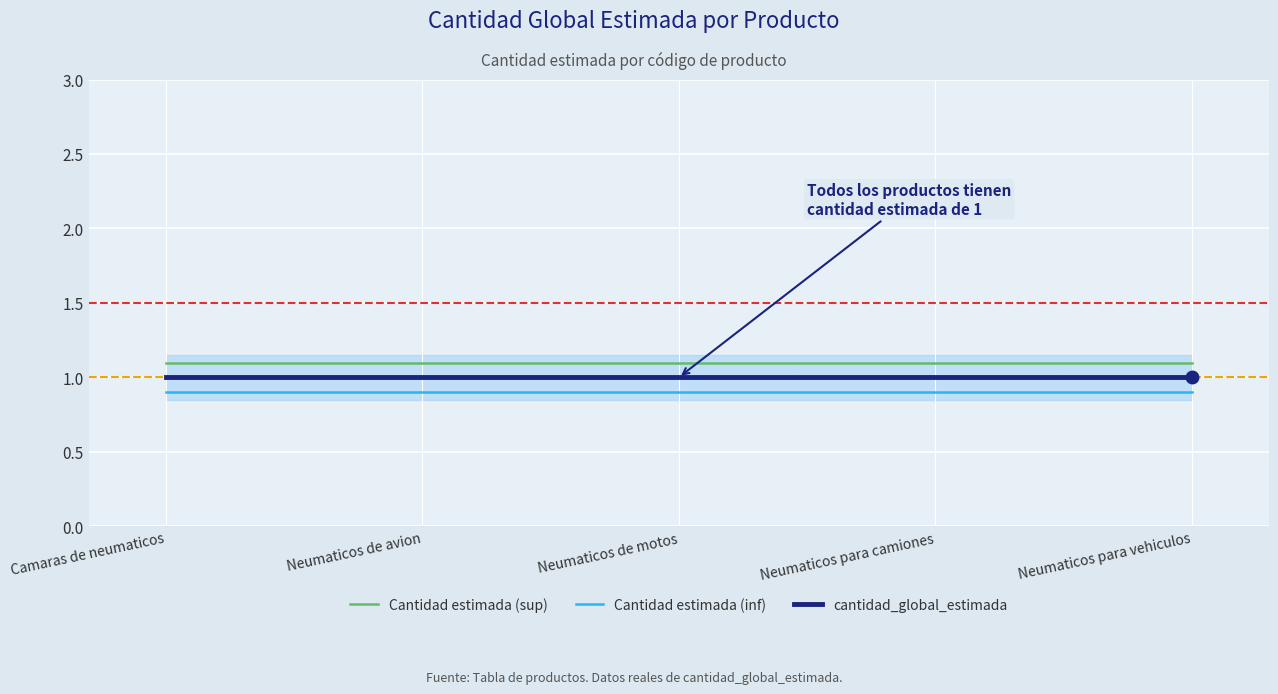

How many distinct data groups are displayed?

3